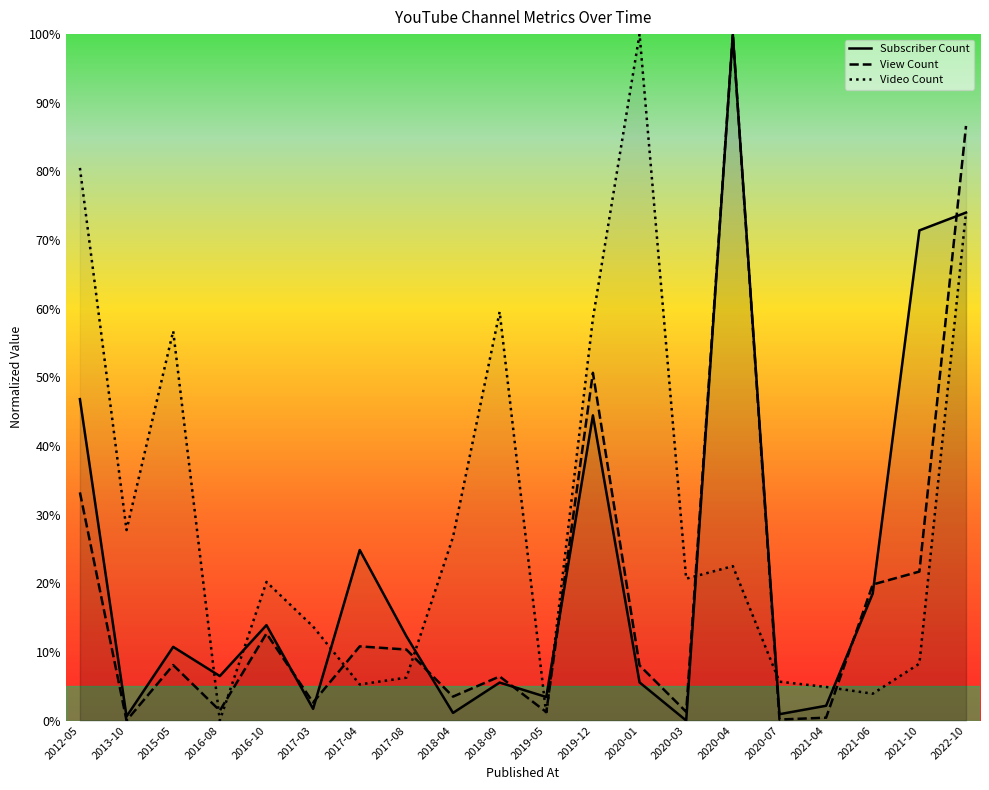

What is the value of the View Count point at the 20th from the left?

86.6